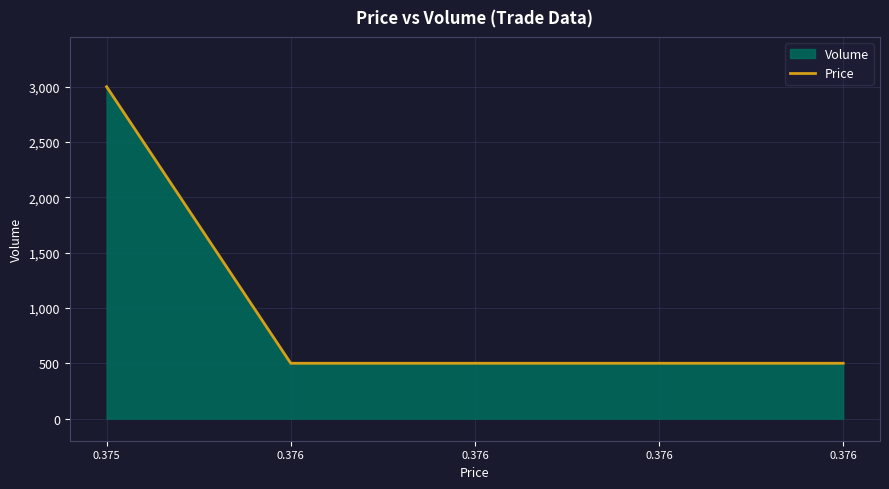

Approximately how many times larger is the value at 0.376 compared to 0.376?

1.0